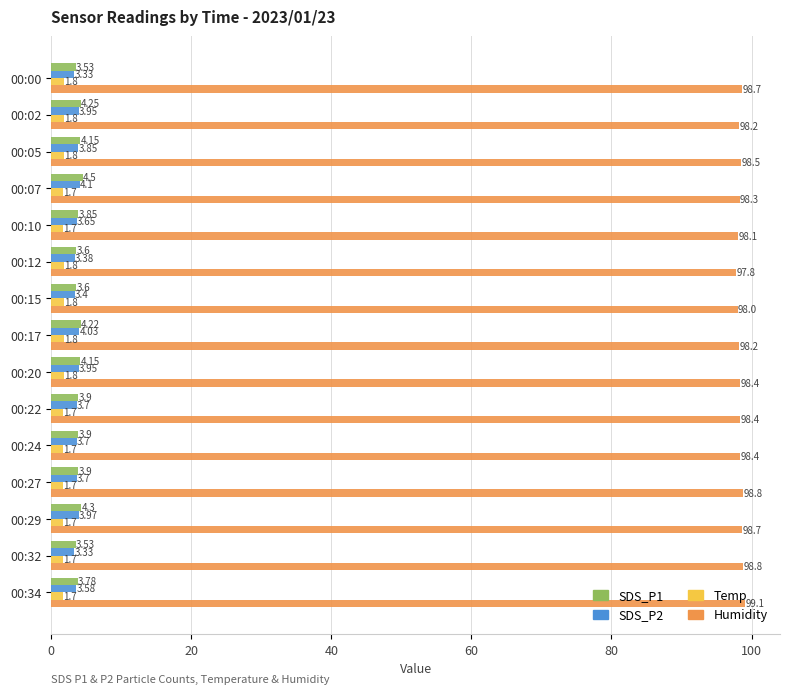

Which series has the largest total across all categories?

Humidity